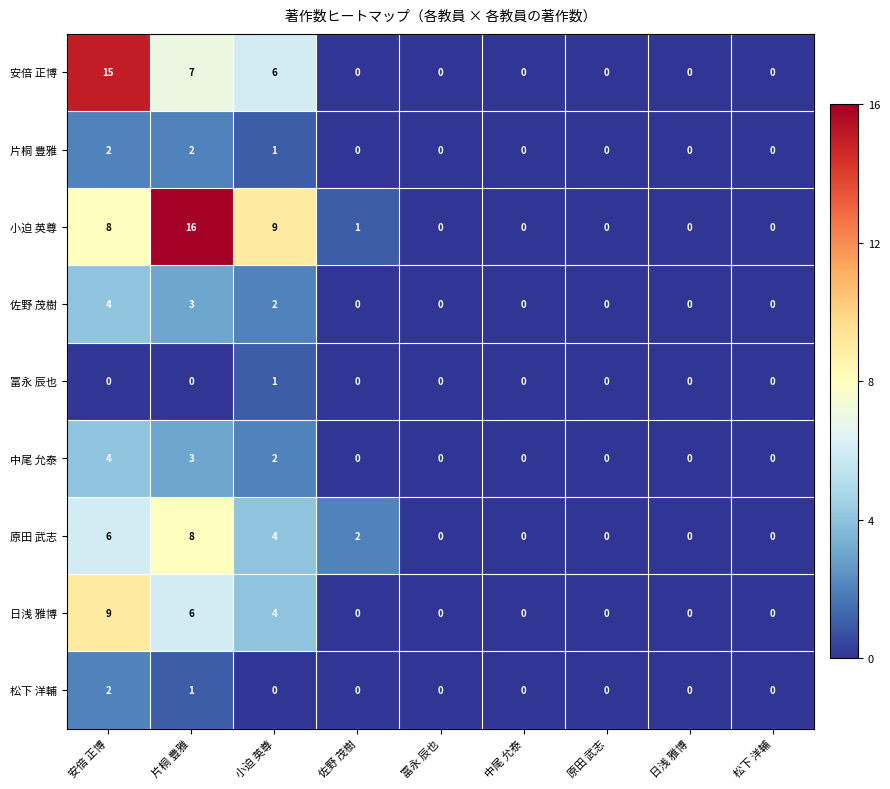

Which series has the largest total across all categories?

小迫 英尊